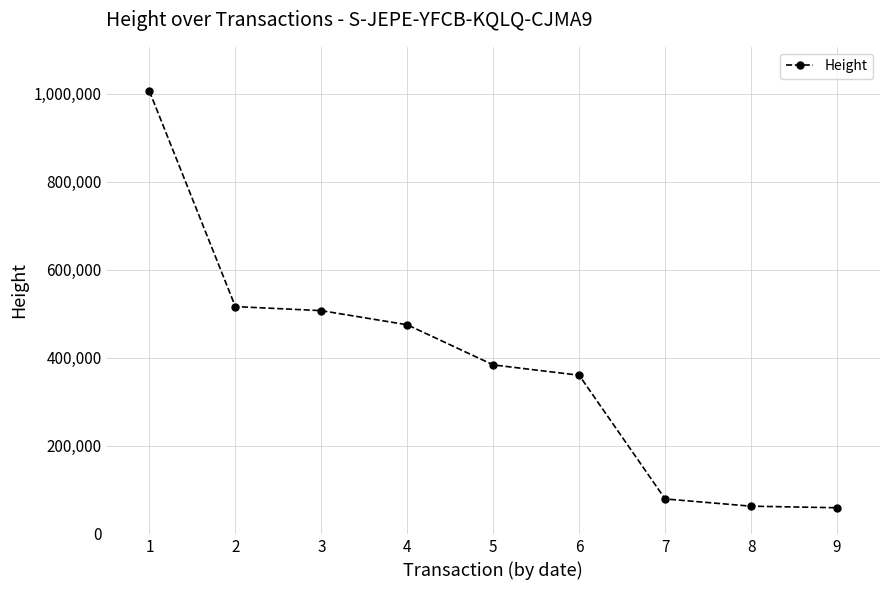

What is the smallest value displayed?

59363